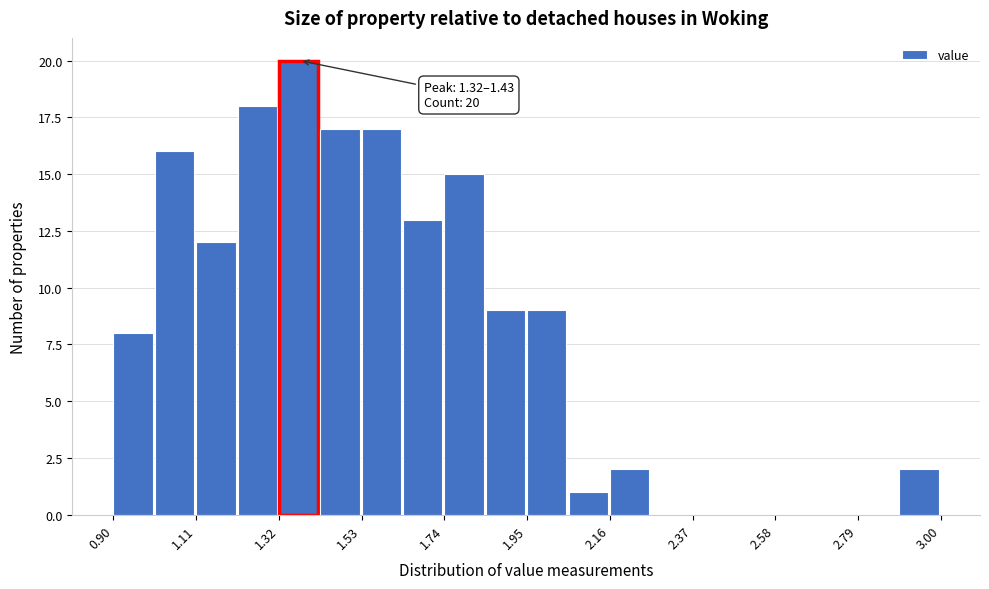

Around what value on the x-axis is the tallest bar? Give the approximate position of its centre, as read against the axis.

1.35